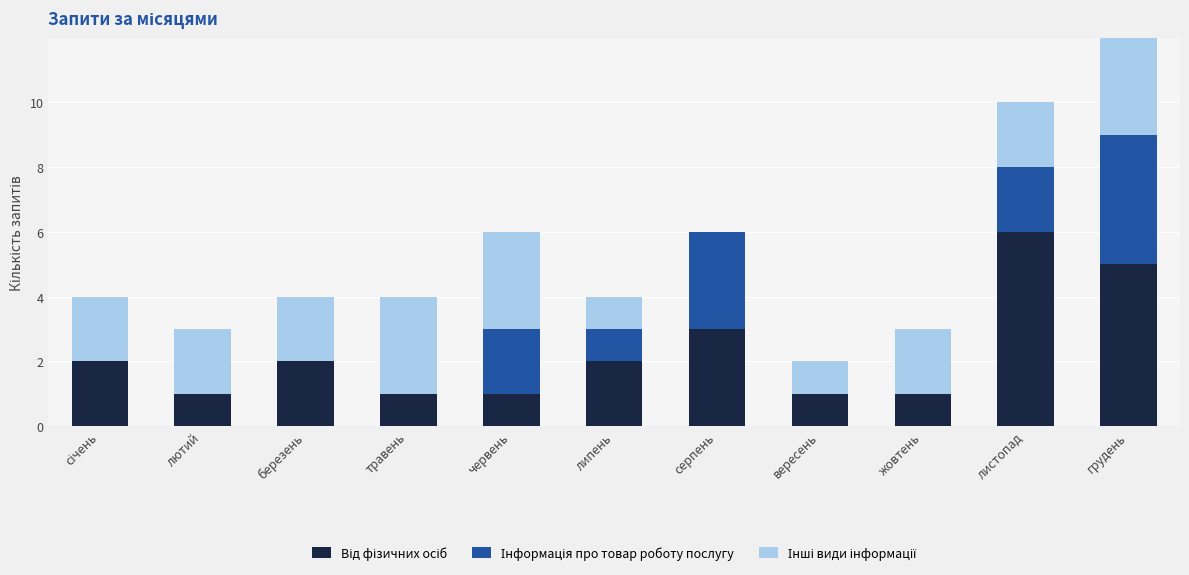

How many values in the Інші види інформації series are below 2?

3